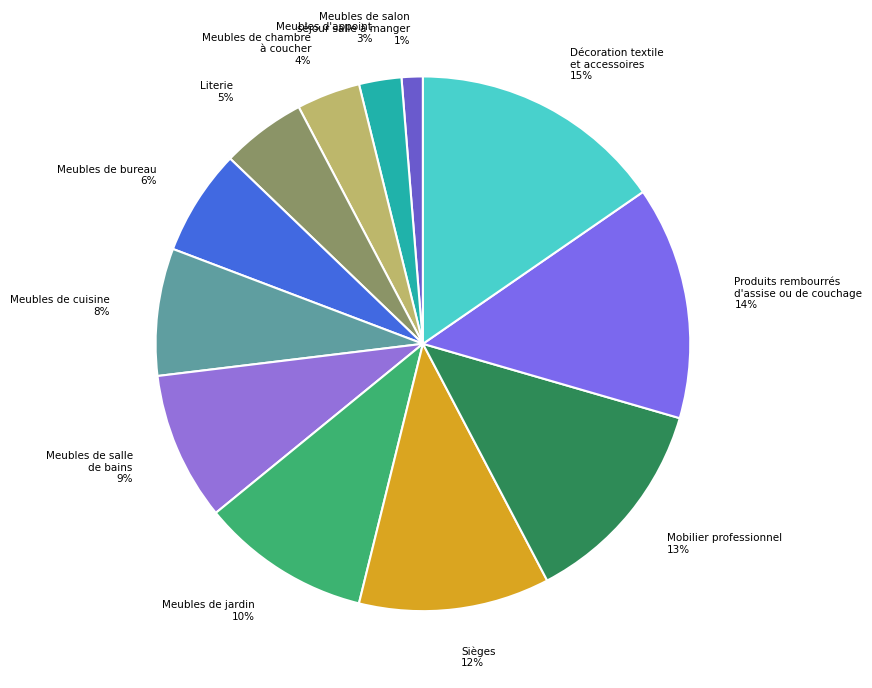

Is the sum of Literie 5% and Meubles de jardin 10% greater than half?

No